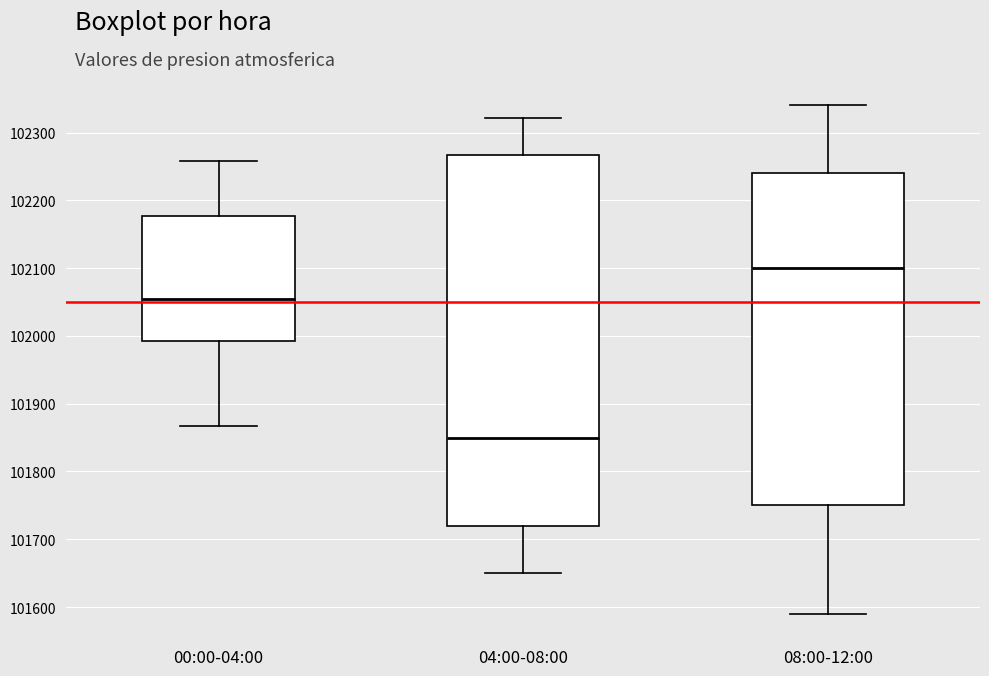

Reading left to right, transcribe this box plot: for each box, give where its median line is, the range the box spans, and where its two whiskers end, as read against the y-axis. The values are not printed on the chart, so give them approximately, as read against the axis.

00:00-04:00: median 102060, box 101990 to 102180, whiskers 101870 to 102260
04:00-08:00: median 101850, box 101720 to 102270, whiskers 101650 to 102320
08:00-12:00: median 102100, box 101750 to 102240, whiskers 101590 to 102340